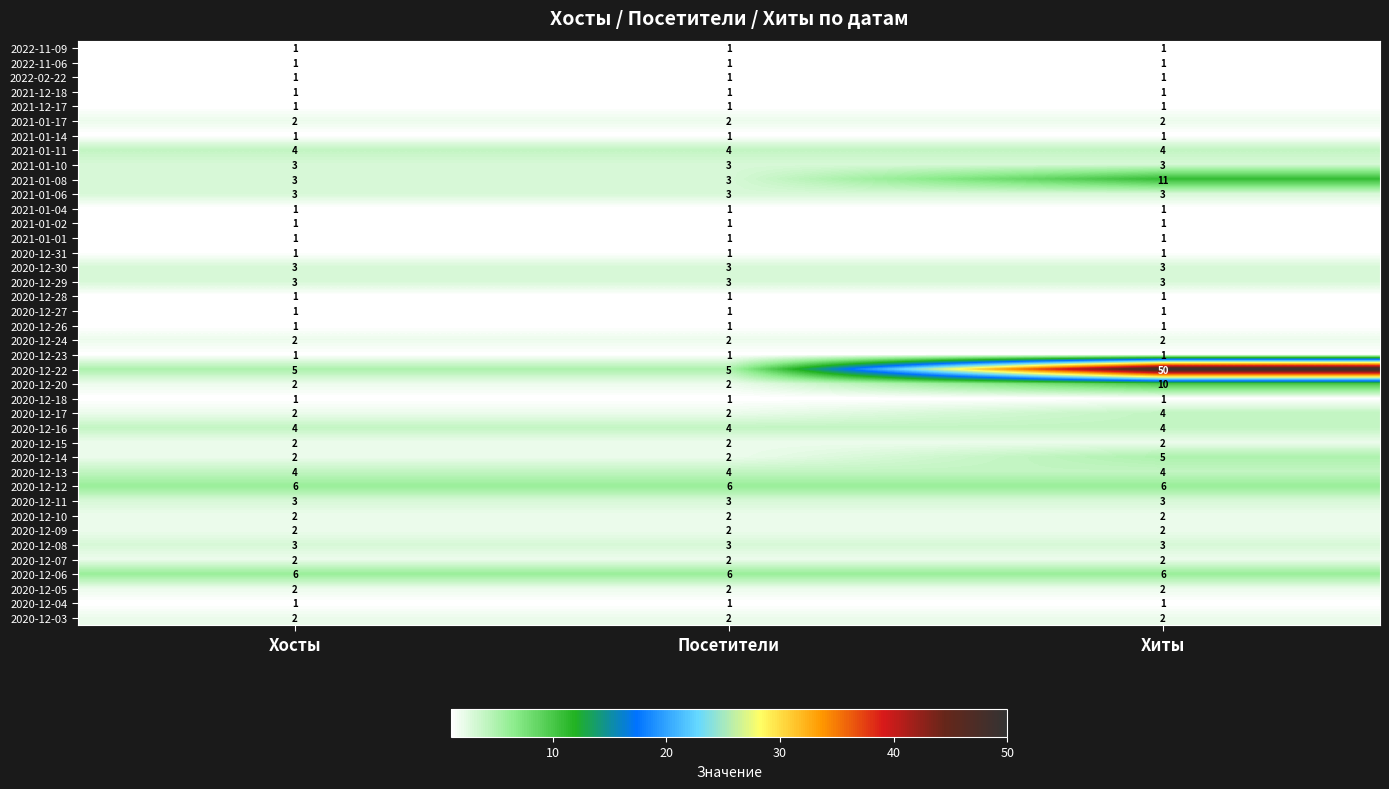

At which category is the sum across all series the highest?

Хиты